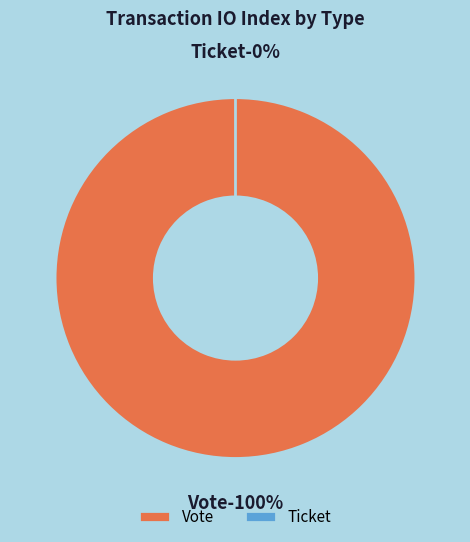

Is there any slice that represents more than half of the pie?

Yes